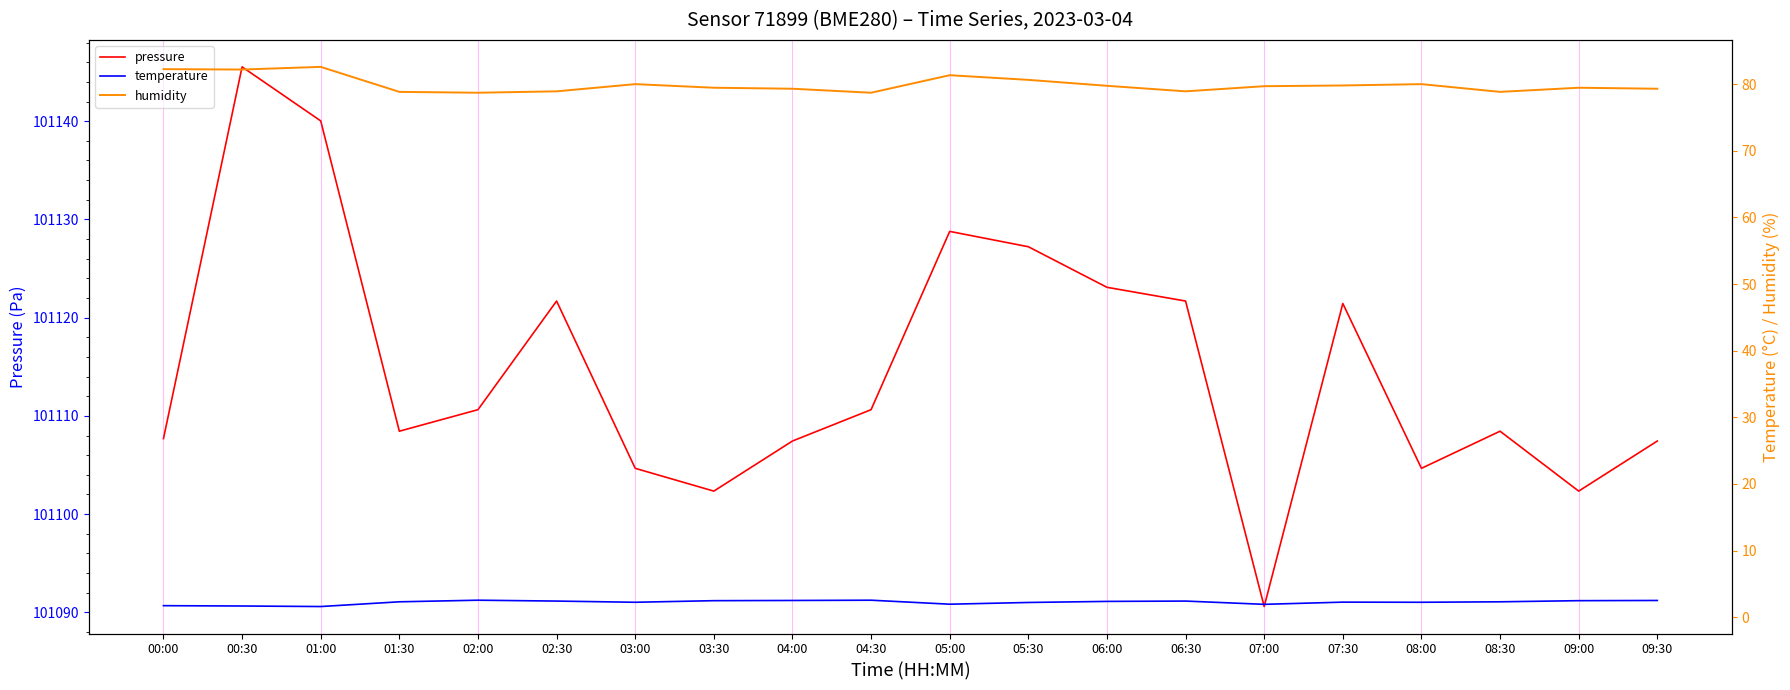

The temperature series shows 1.2 at 04:30. True or false?

False